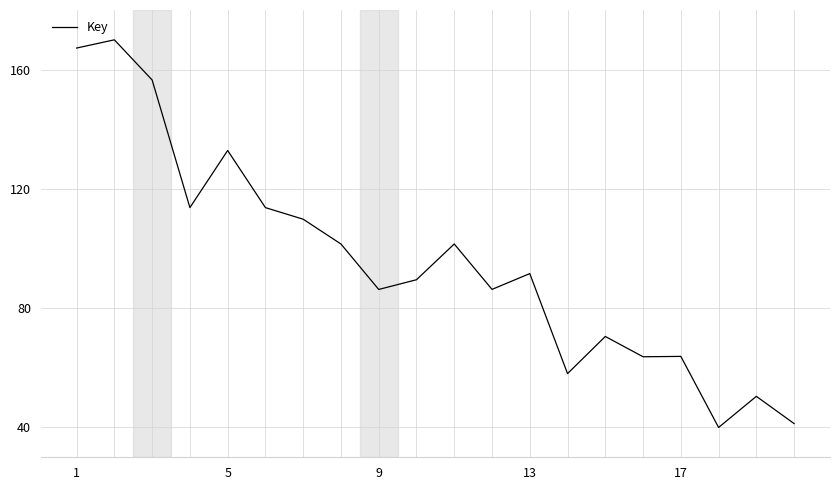

What is the minimum value shown in the chart?

40.0